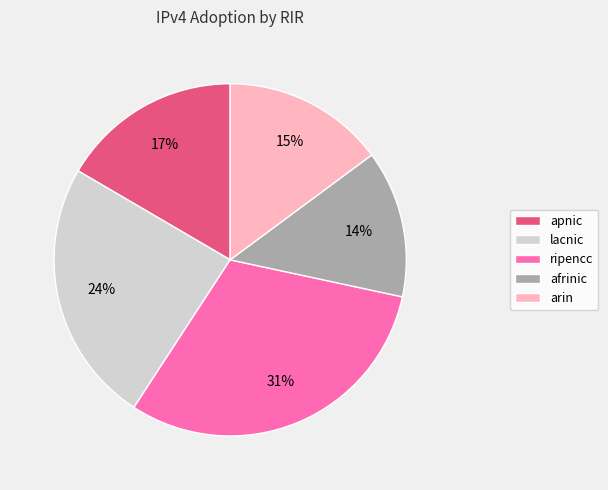

Which has a higher value, lacnic or apnic?

lacnic